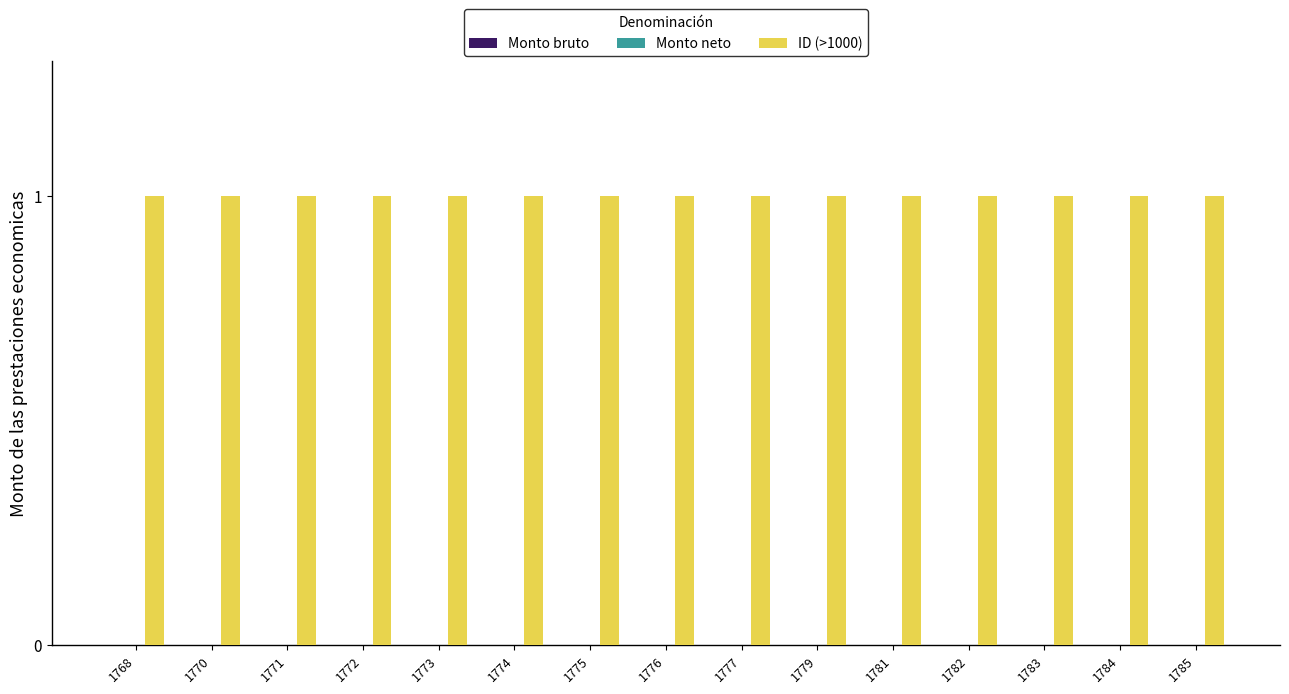

How many groups of bars are there?

15